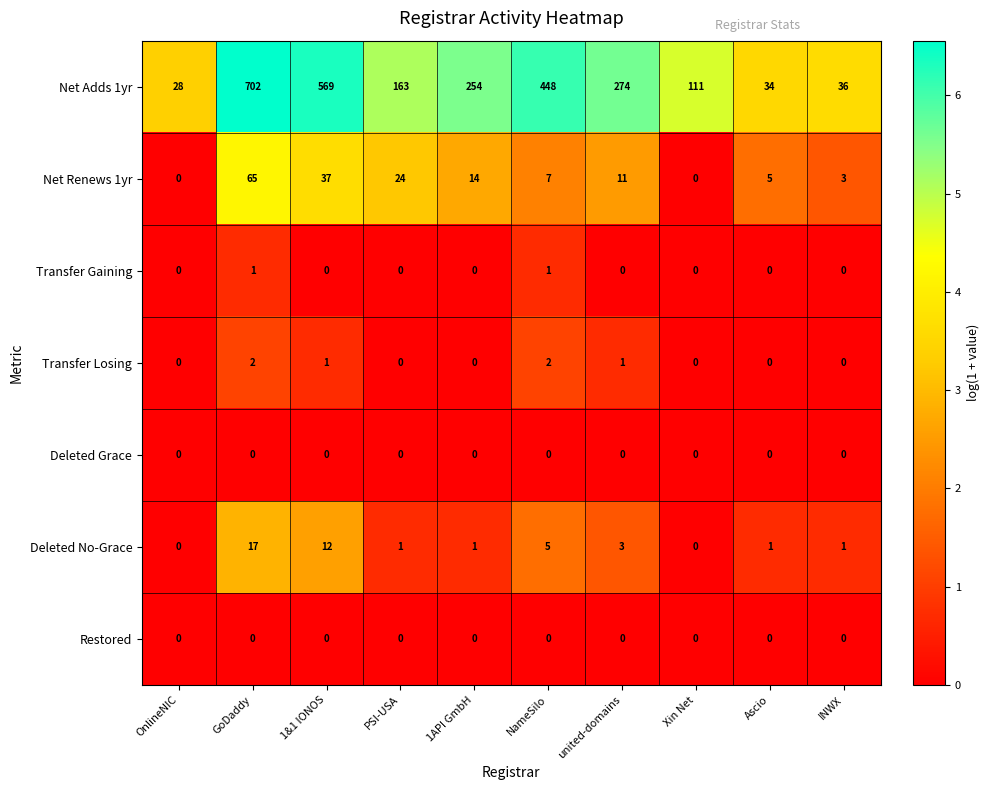

Where is Deleted No-Grace nearest to the value 8?

NameSilo